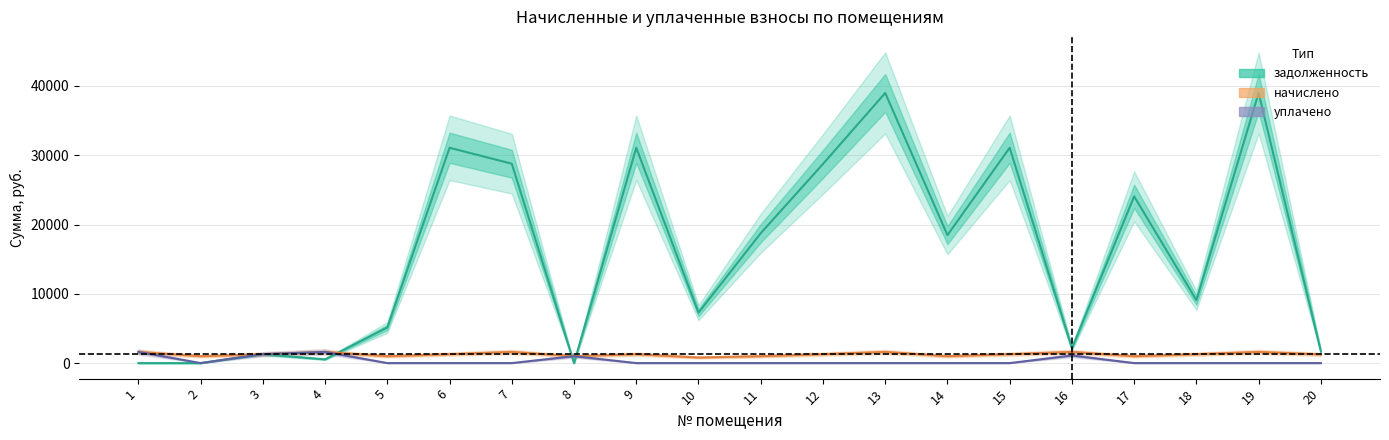

What value does the задолженность series have at 18?

9075.1